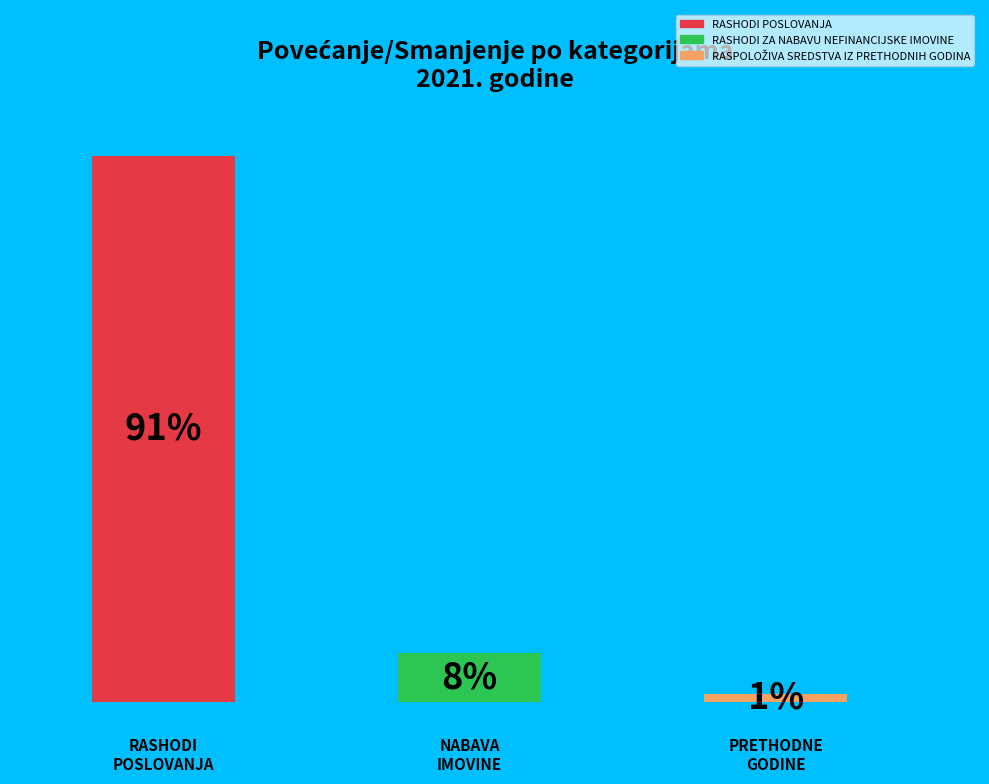

How many segments does this pie chart have?

3